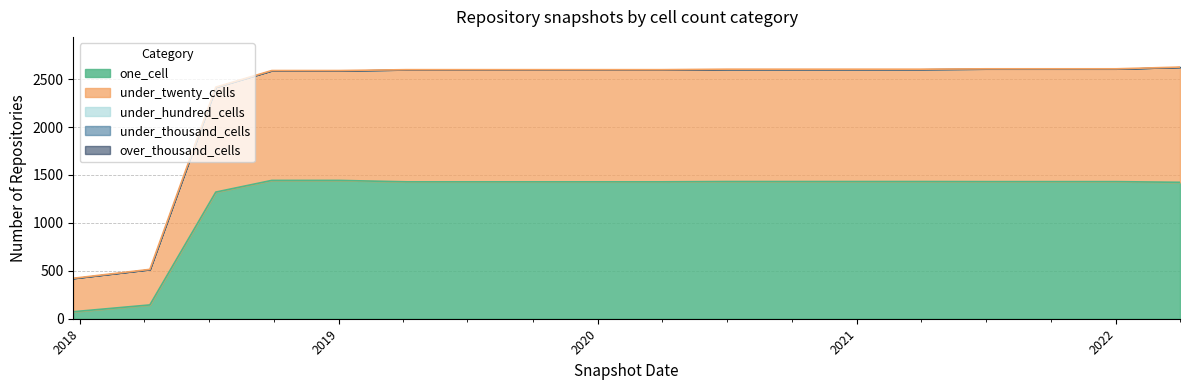

How many data points in one_cell are less than 1430?

9